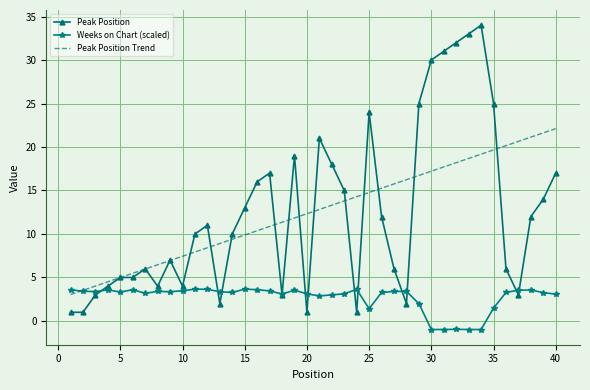

What is the greatest value displayed?

34.0